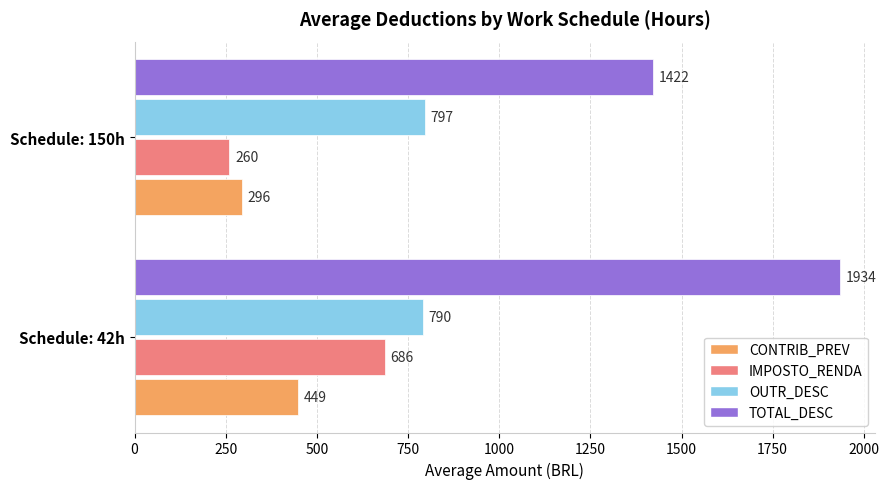

How many series are shown in this chart?

4